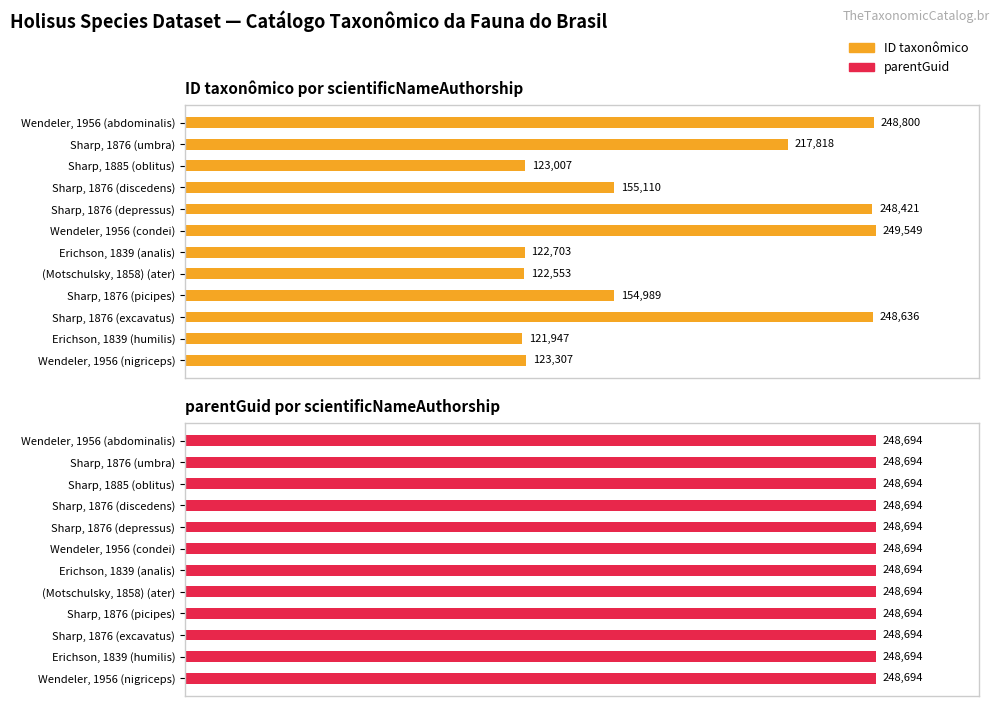

Which series has the largest total across all categories?

ID taxonômico